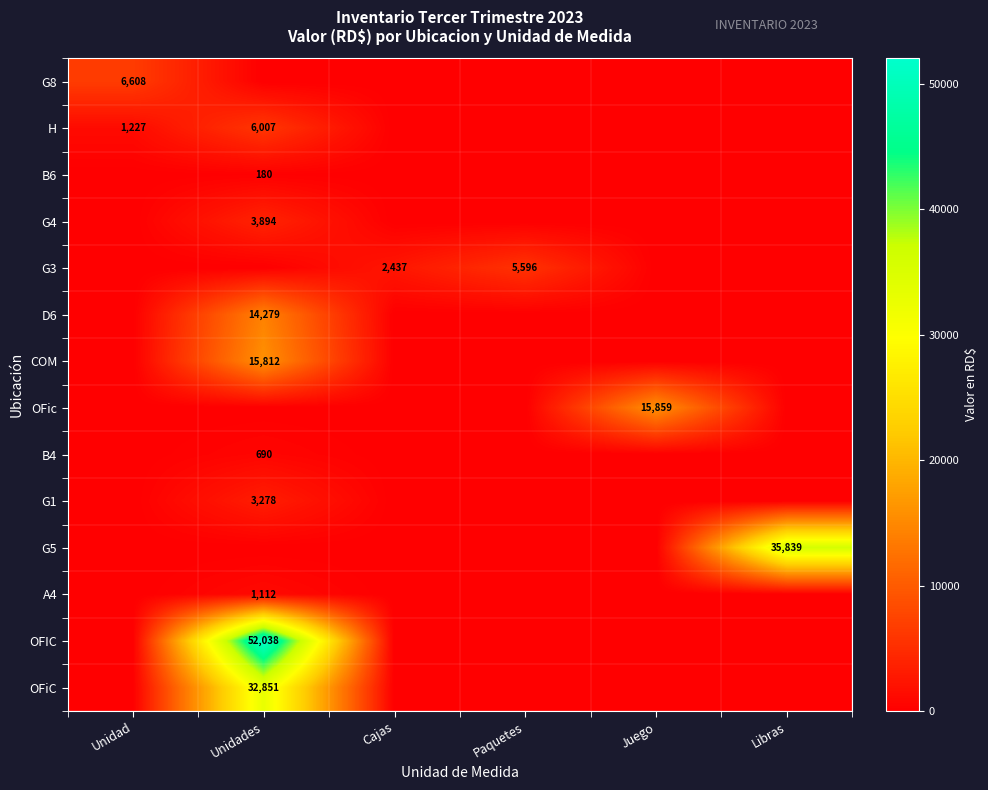

At how many categories does at least one series exceed 43924?

1